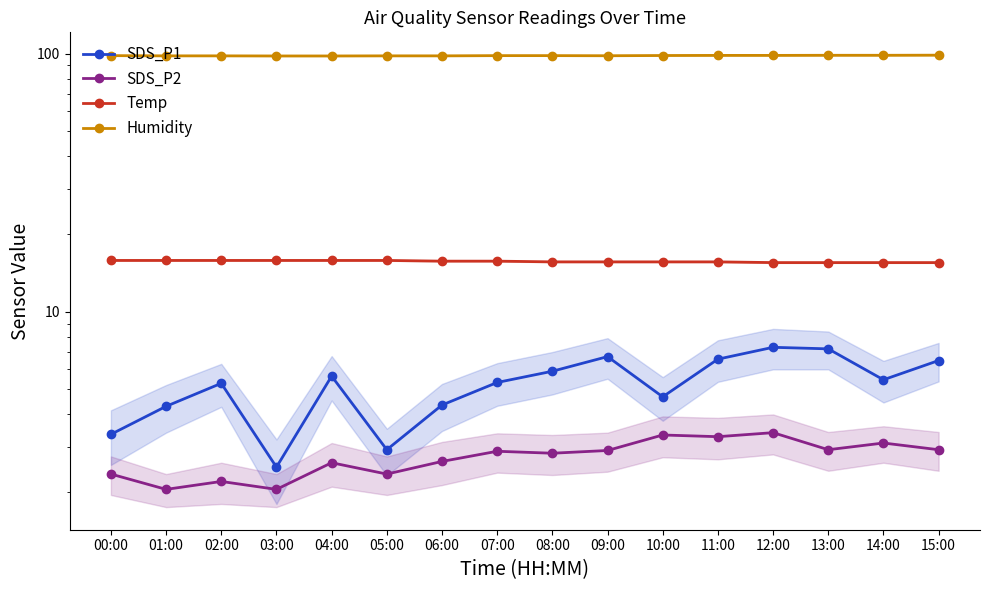

The value of Humidity at 03:00 is 97.9. True or false?

True